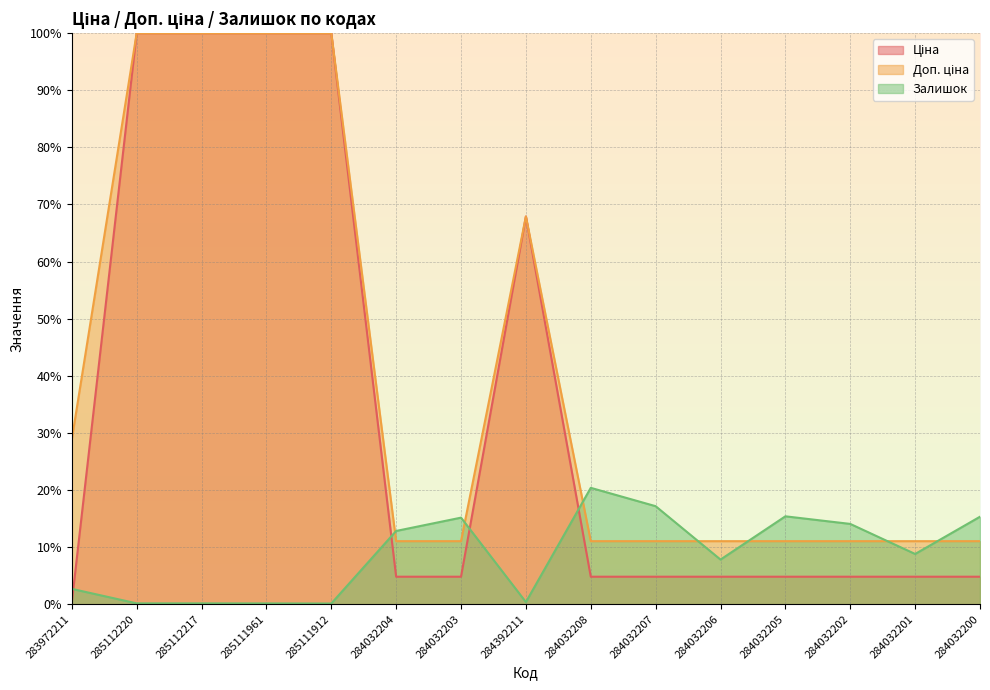

What is the greatest value displayed?

100.0